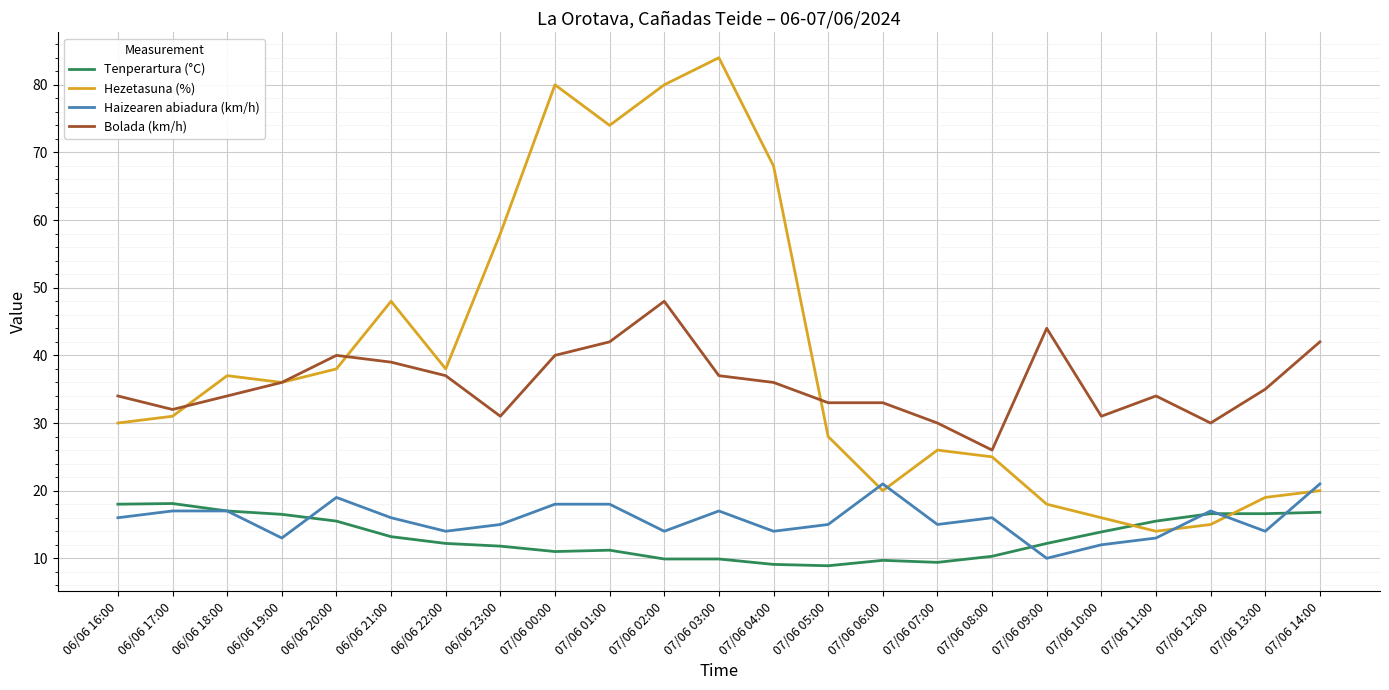

What position from the left is 07/06 02:00?

11